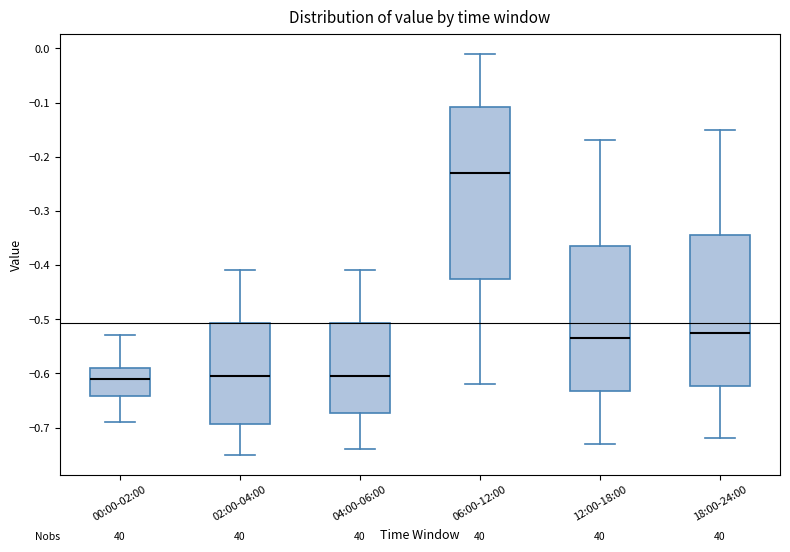

Reading left to right, transcribe this box plot: for each box, give where its median line is, the range the box spans, and where its two whiskers end, as read against the y-axis. The values are not printed on the chart, so give them approximately, as read against the axis.

00:00-02:00: median -0.61, box -0.64 to -0.59, whiskers -0.69 to -0.53
02:00-04:00: median -0.60, box -0.69 to -0.51, whiskers -0.75 to -0.41
04:00-06:00: median -0.60, box -0.67 to -0.51, whiskers -0.74 to -0.41
06:00-12:00: median -0.23, box -0.42 to -0.11, whiskers -0.62 to -0.01
12:00-18:00: median -0.53, box -0.63 to -0.36, whiskers -0.73 to -0.17
18:00-24:00: median -0.52, box -0.62 to -0.34, whiskers -0.72 to -0.15